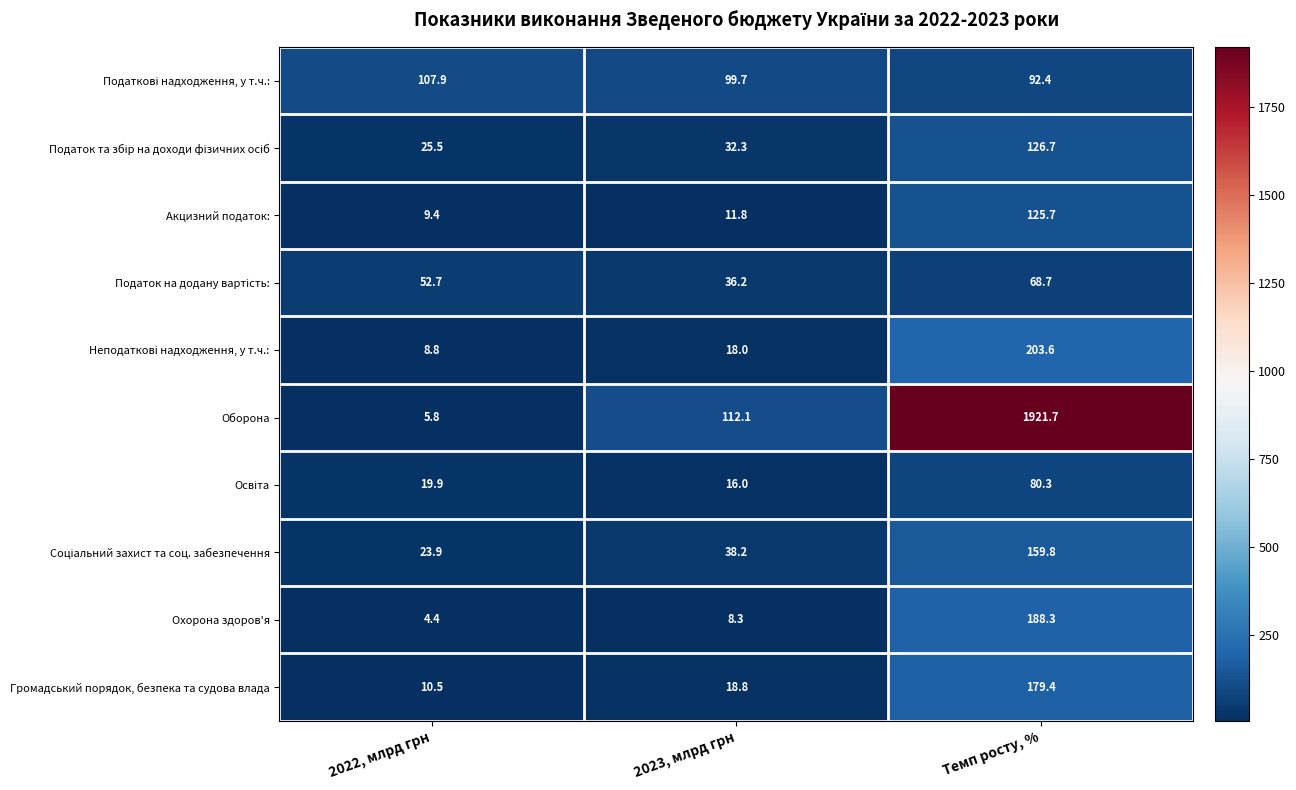

Which series has the widest spread of values?

Оборона